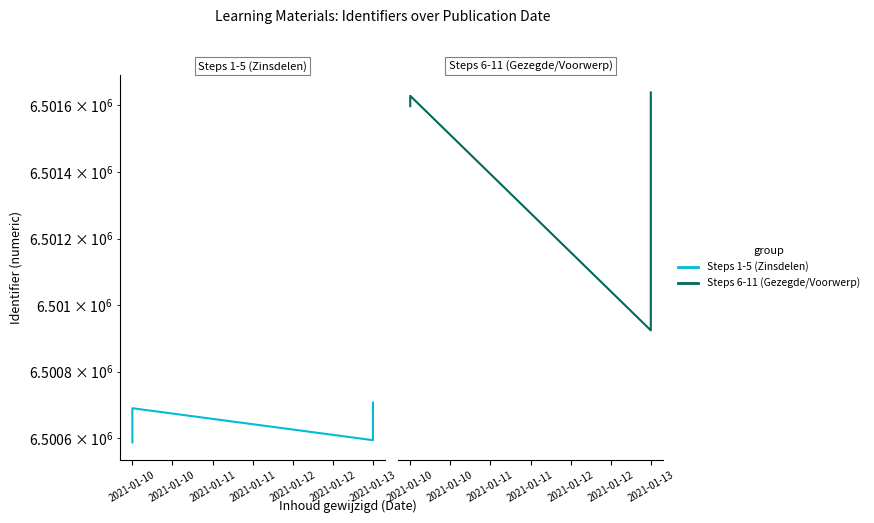

True or false: Steps 6-11 (Gezegde/Voorwerp) has more than 2 interior local peaks.

False